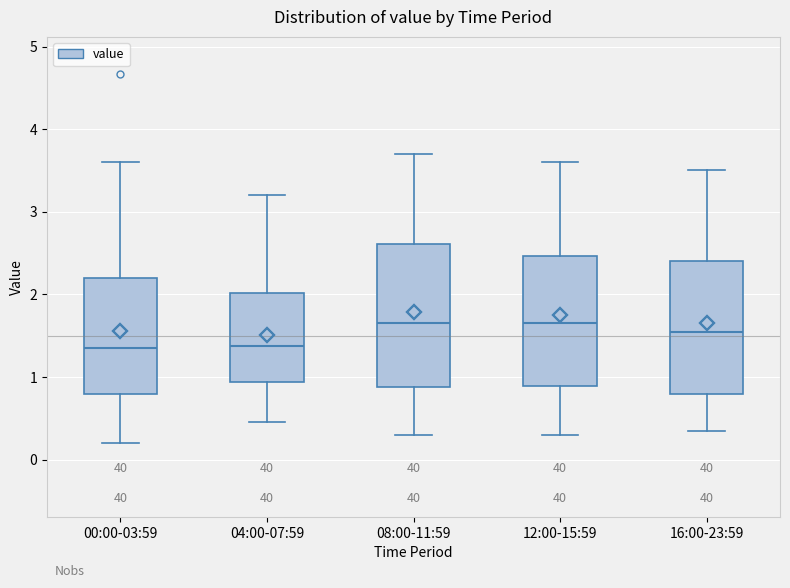

Reading left to right, read every box against the y-axis: the position of its median line, the range the box covers, and the ends of its whiskers. The values are not printed on the chart, so give them approximately, as read against the axis.

00:00-03:59: median 1.4, box 0.8 to 2.2, whiskers 0.2 to 3.6
04:00-07:59: median 1.4, box 0.9 to 2.0, whiskers 0.5 to 3.2
08:00-11:59: median 1.7, box 0.9 to 2.6, whiskers 0.3 to 3.7
12:00-15:59: median 1.7, box 0.9 to 2.5, whiskers 0.3 to 3.6
16:00-23:59: median 1.6, box 0.8 to 2.4, whiskers 0.4 to 3.5